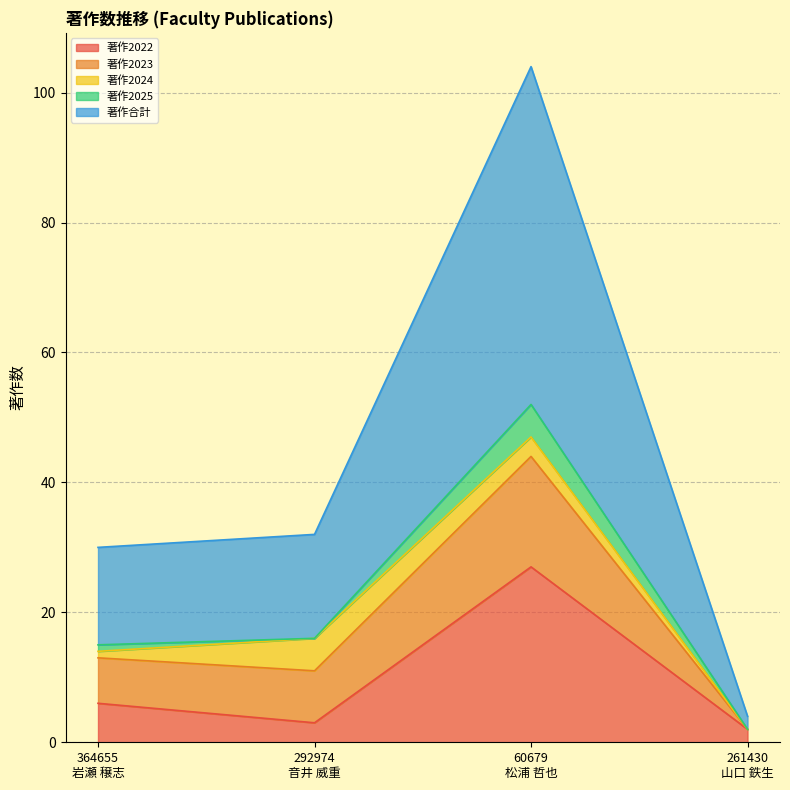

What is the average value of the 著作2024 series?

2